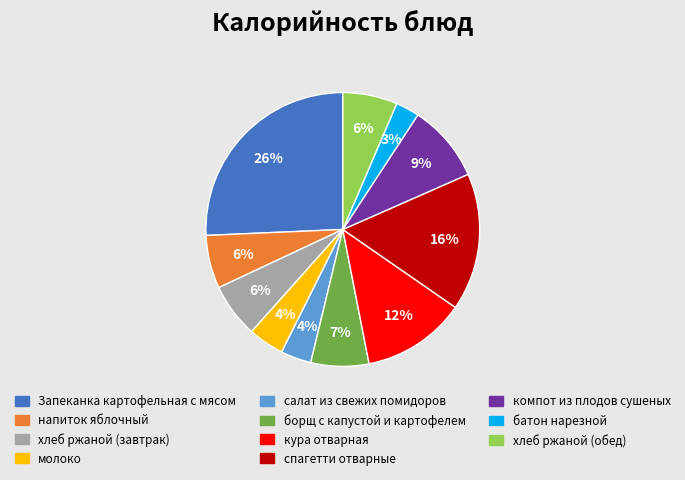

To the nearest percent, what is the difference between the Запеканка картофельная с мясом and компот из плодов сушеных slice percentages?

17%